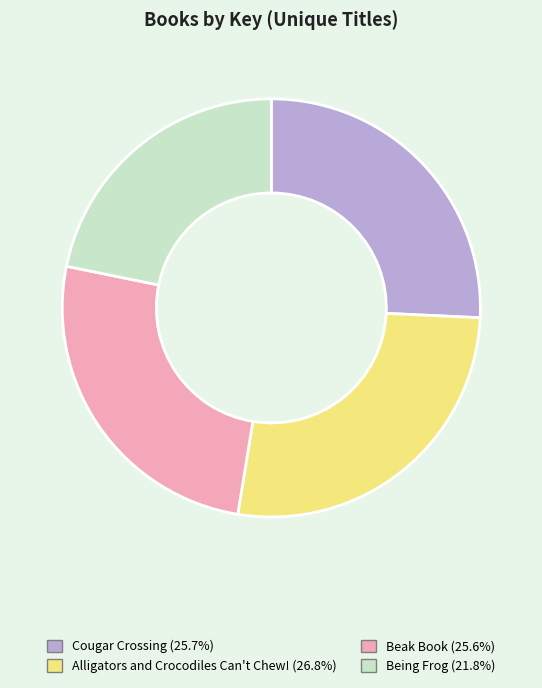

How many segments does this pie chart have?

4